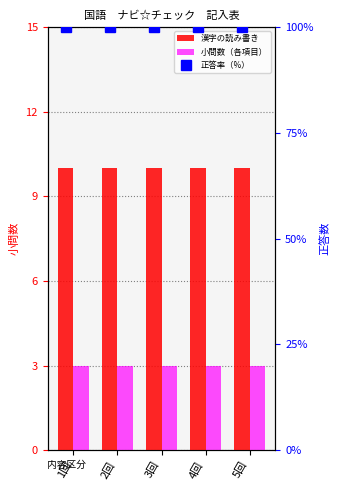

At which category does the chart reach its peak across all series?

1回